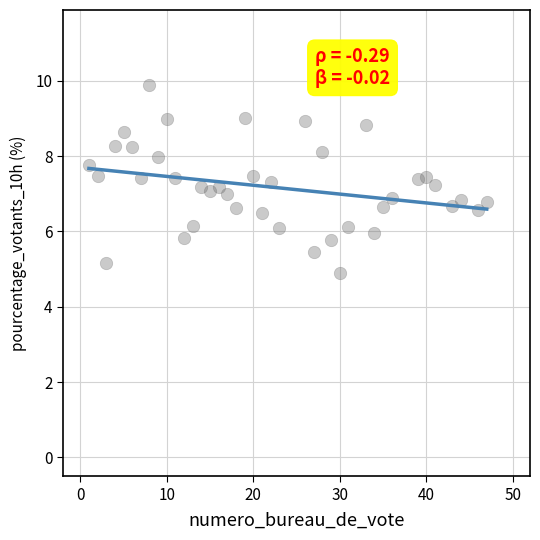

What is the range of X values (max minus min)?

46.0